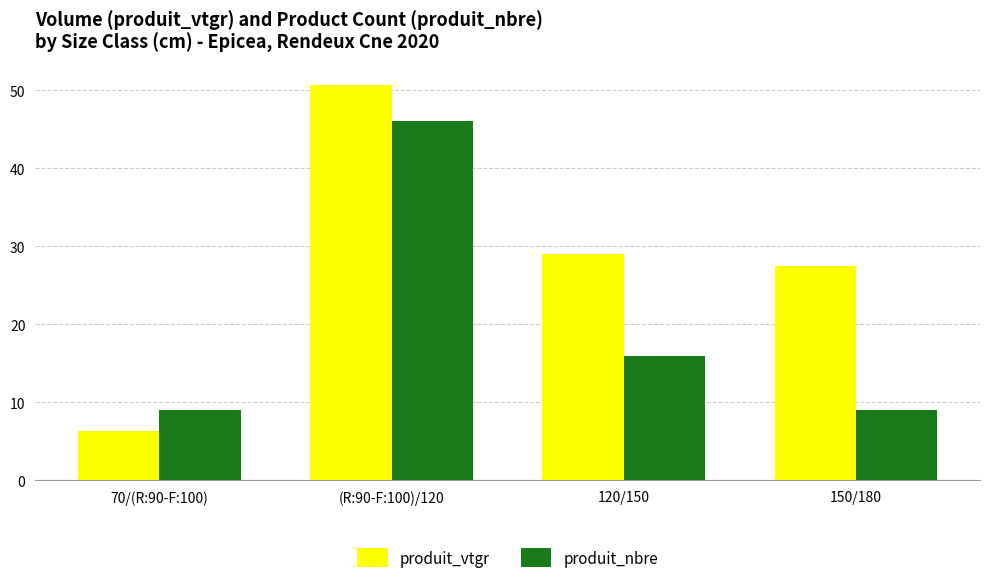

What is the sum of the produit_nbre values at 150/180 and 120/150?

25.0